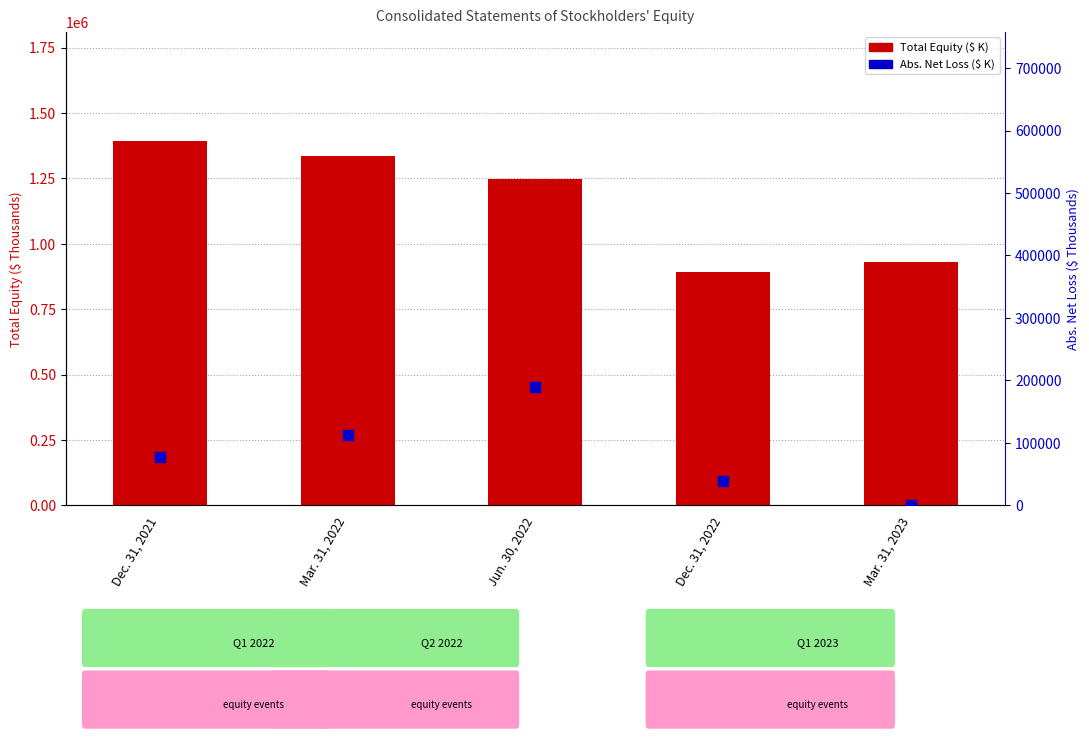

Which series reaches the minimum Y coordinate?

Abs. Net Loss